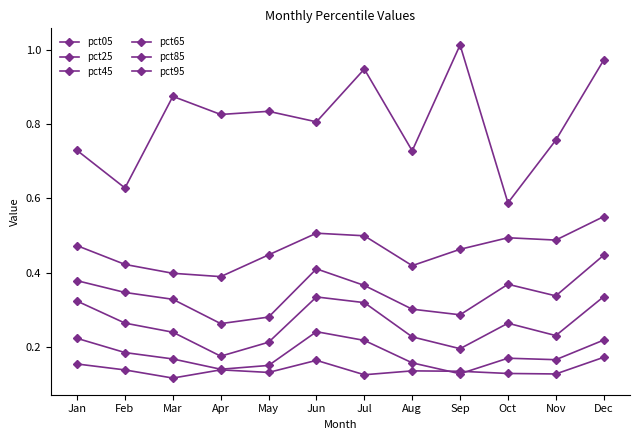

Is the value of pct65 at Mar greater than the value of pct45 at Oct?

Yes